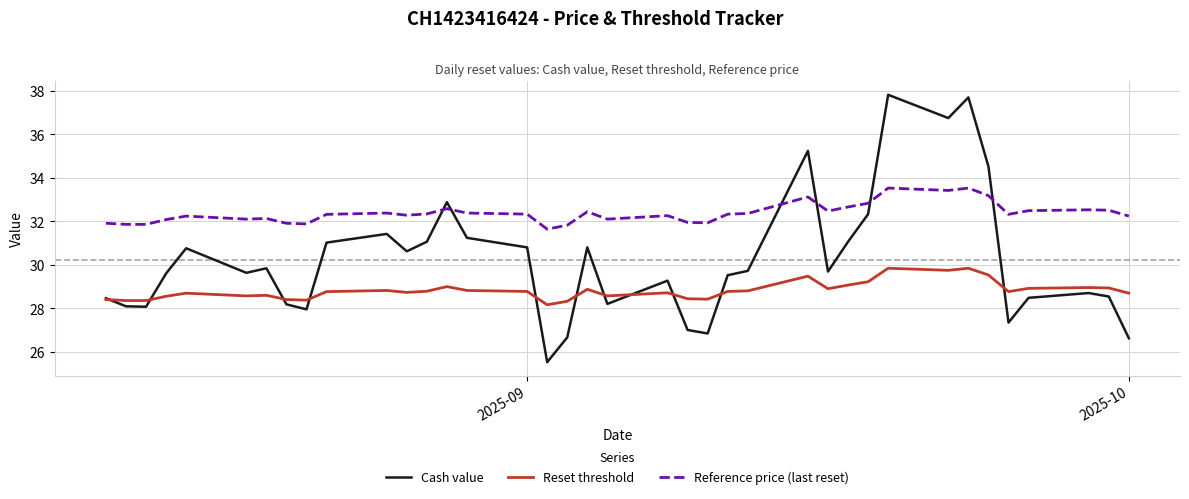

How many categories are shown in the chart?

38